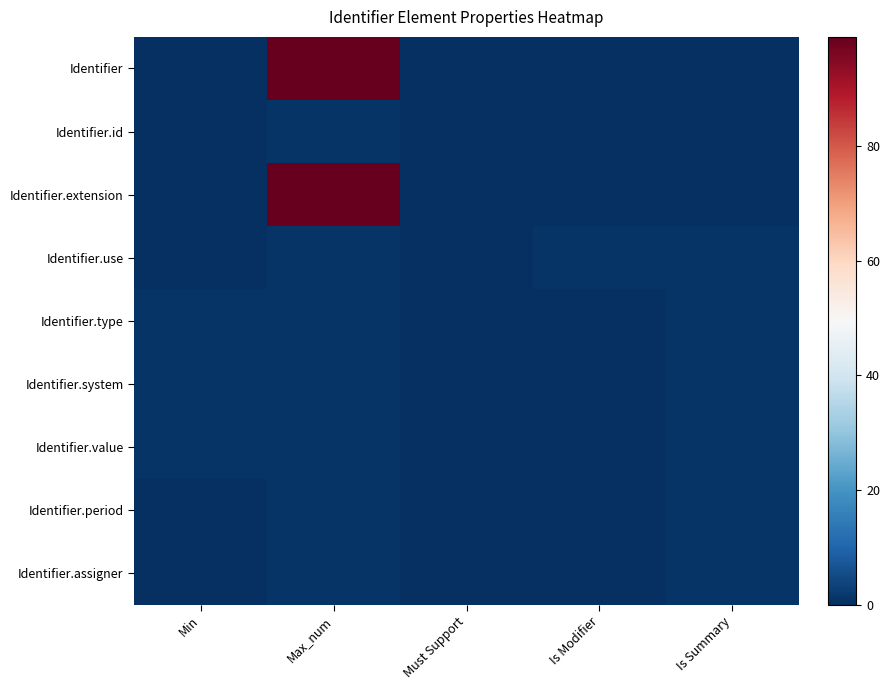

What is the total value across all series at Max_num?

205